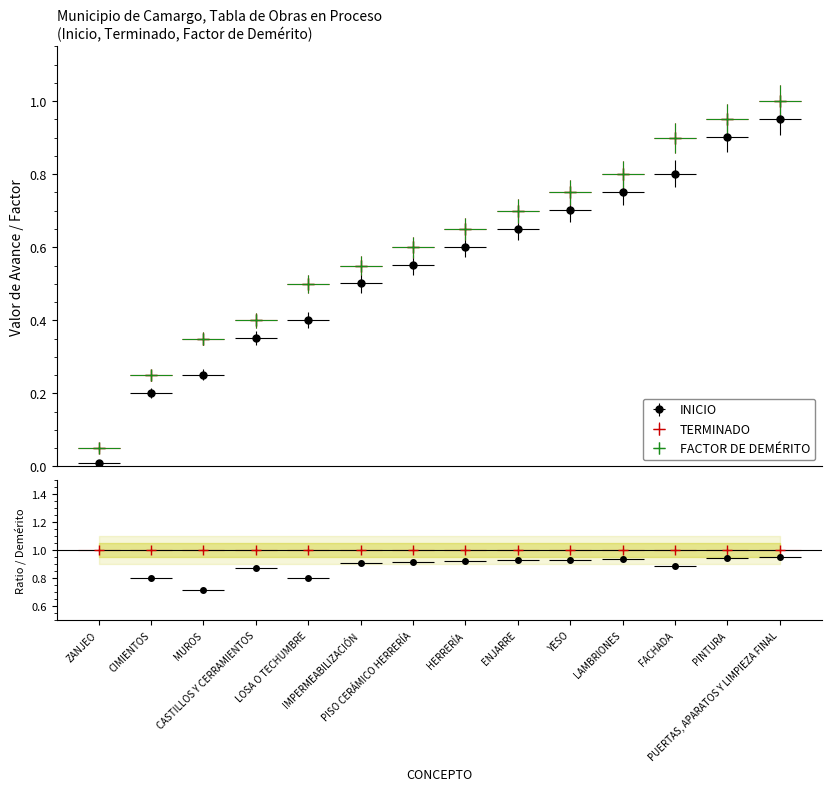

The TERMINADO series shows 0.2 at CIMIENTOS. True or false?

True